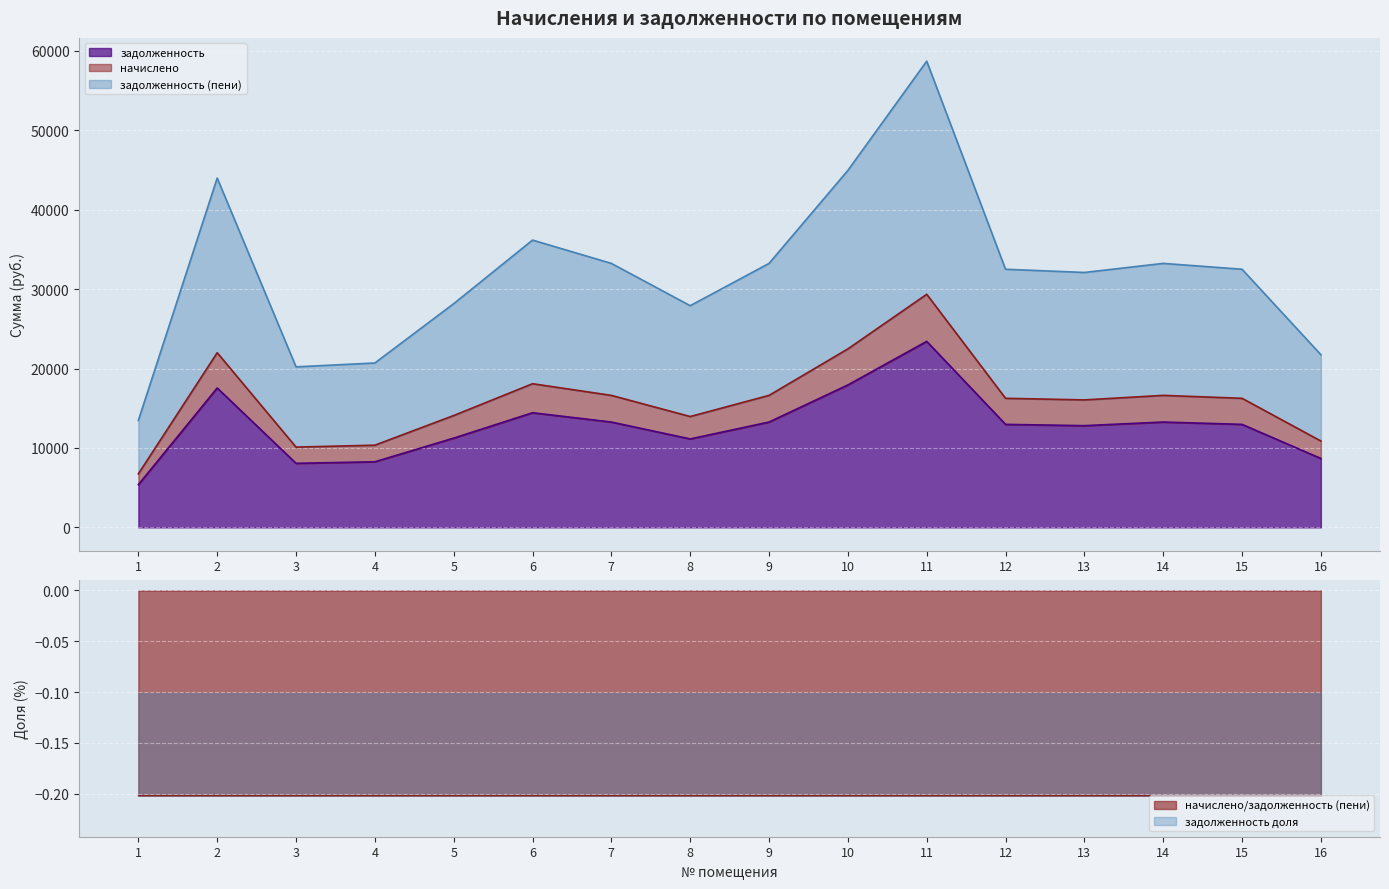

Which label corresponds to the largest value in the chart?

11